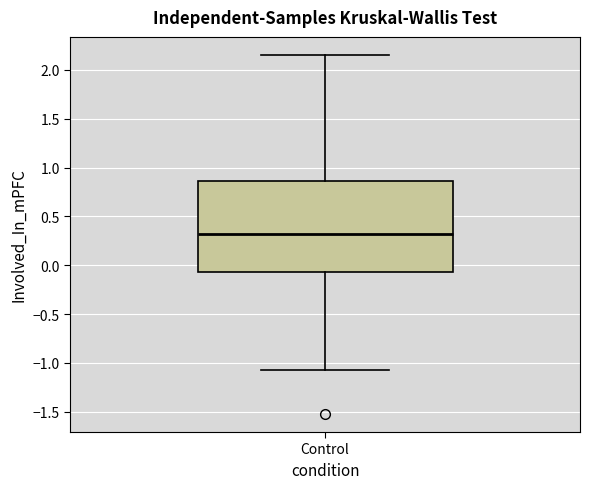

Transcribe this box plot: give where the median line is, the range the box spans, and where the two whiskers end, as read against the y-axis. The values are not printed on the chart, so give them approximately, as read against the axis.

median 0.30, box -0.05 to 0.85, whiskers -1.05 to 2.15